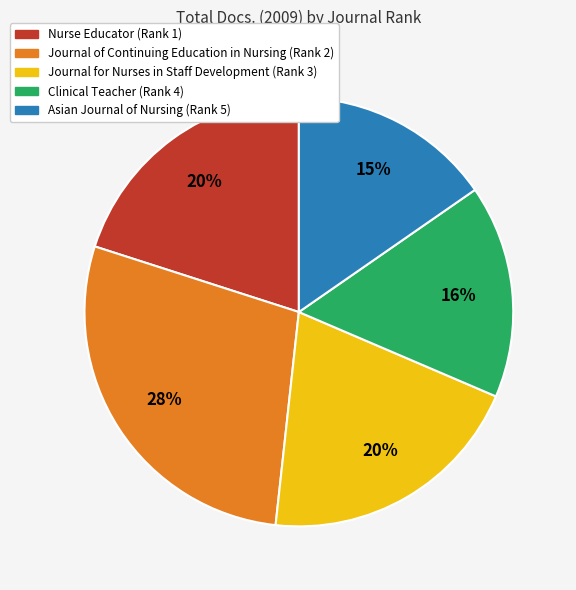

Is Asian Journal of Nursing (Rank 5) the majority of the pie?

No